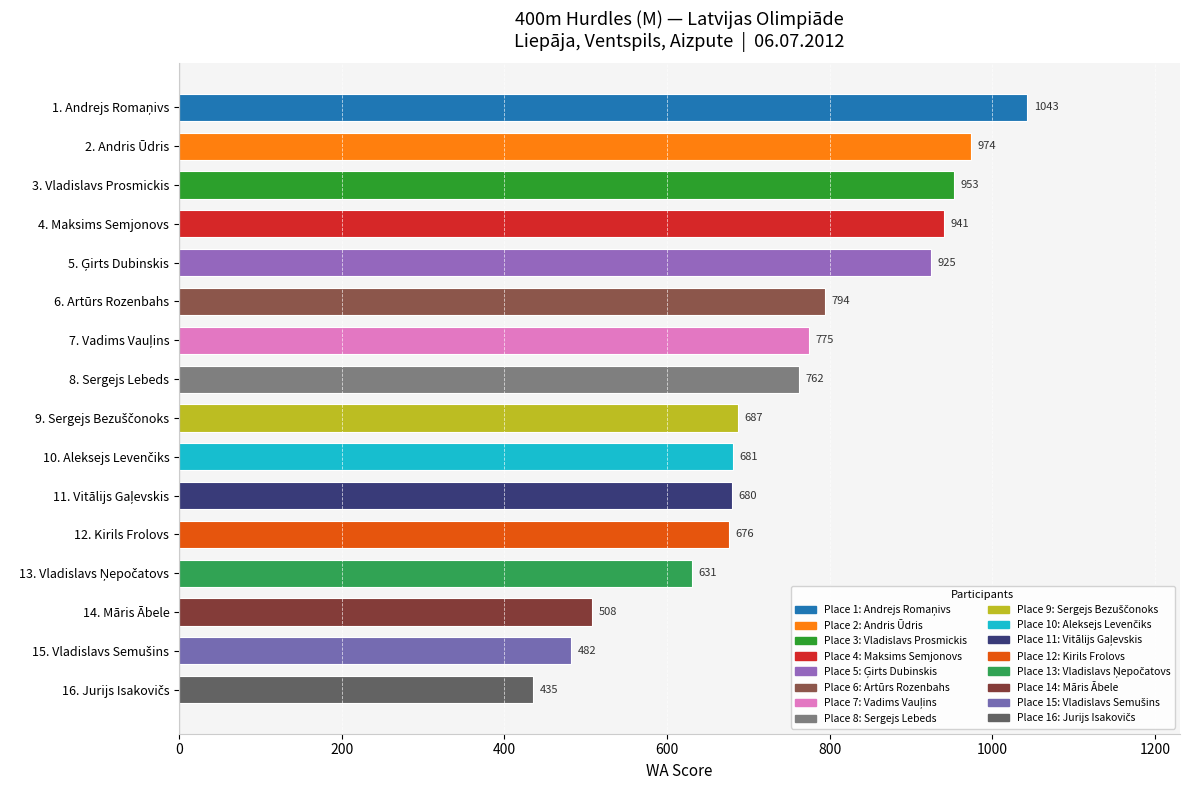

What is the minimum value shown in the chart?

435